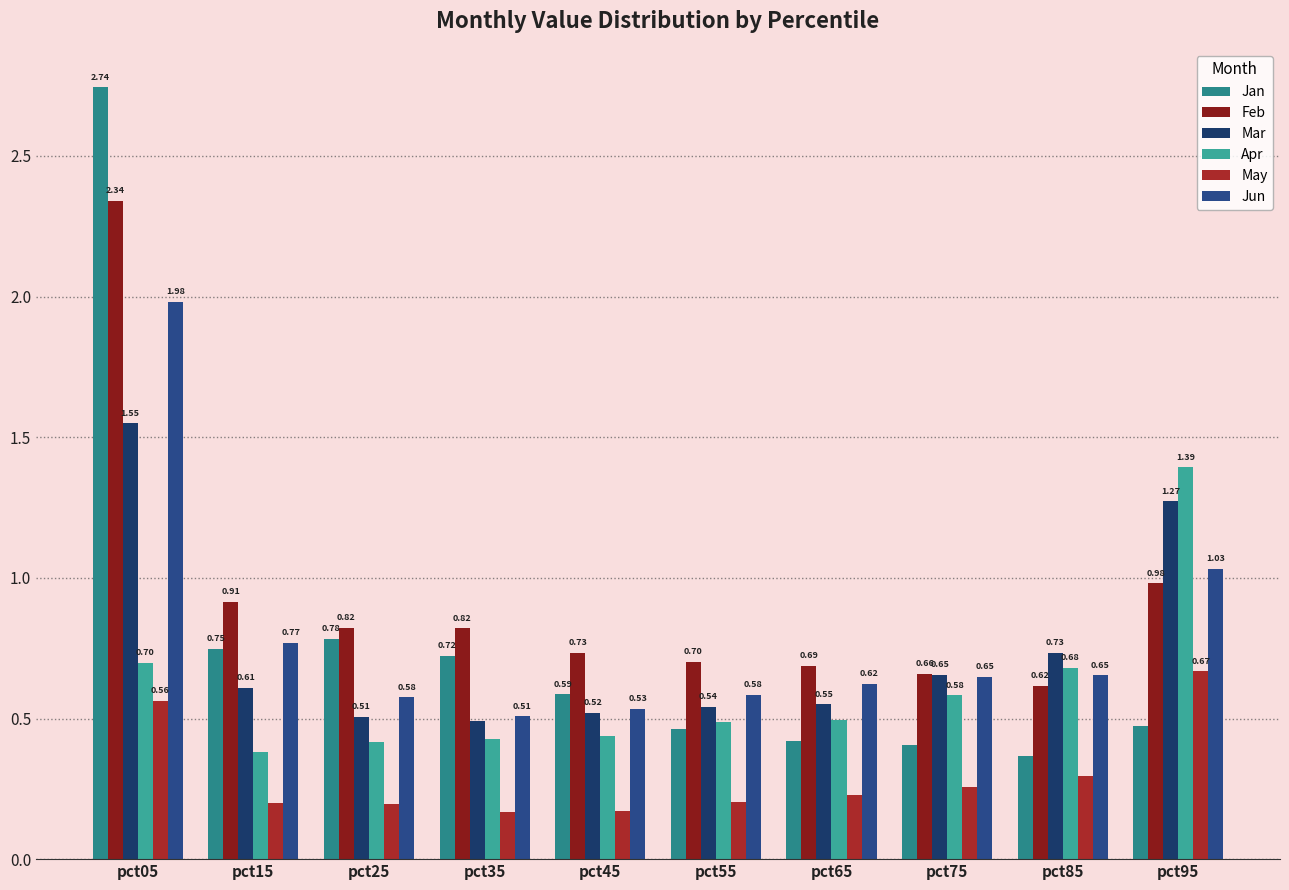

Which series has the largest range (max minus min)?

Jan